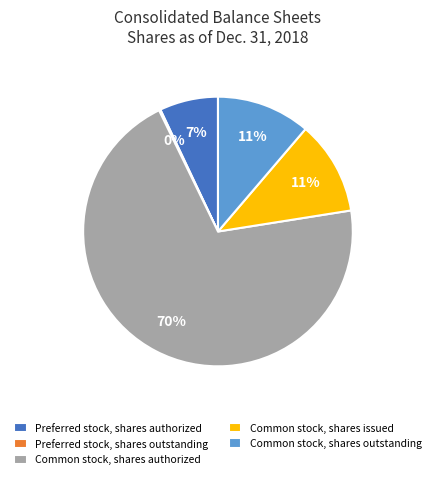

To the nearest percent, what is the average slice percentage?

20%